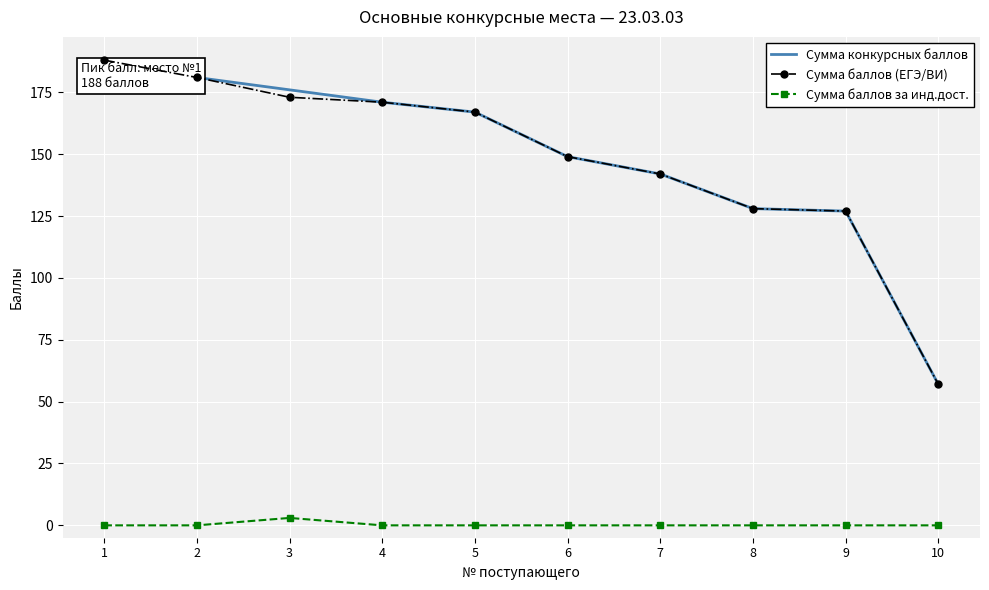

Is the value of Сумма баллов за инд.дост. at 8 greater than the value of Сумма баллов (ЕГЭ/ВИ) at 6?

No